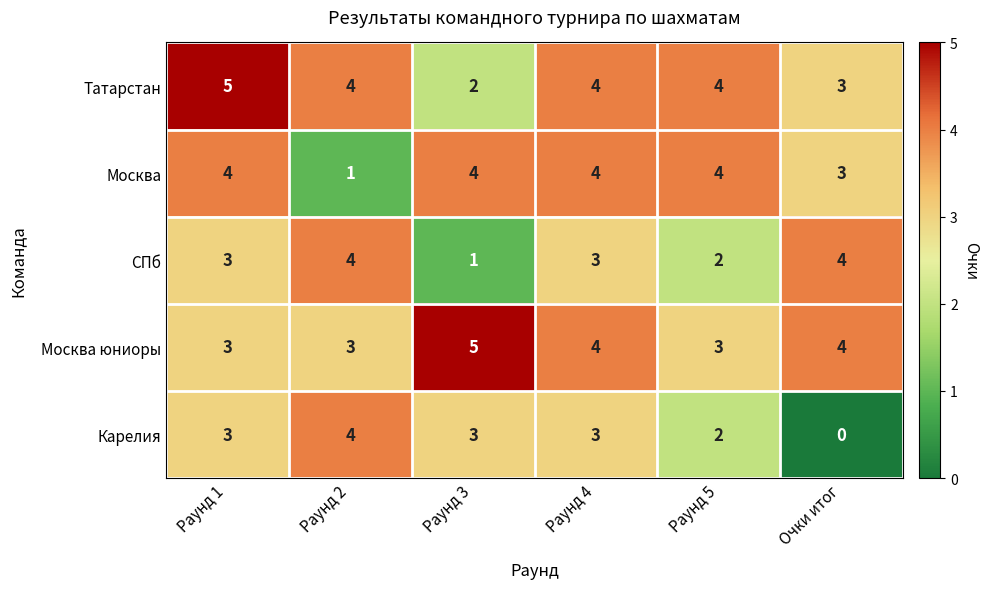

How many Татарстан values are between 3 and 4?

4